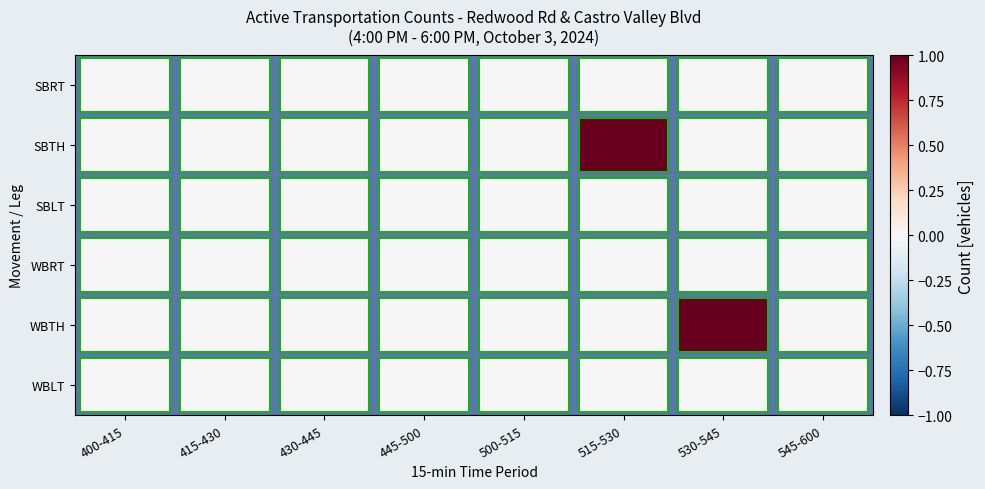

Count the number of data series in this chart.

6